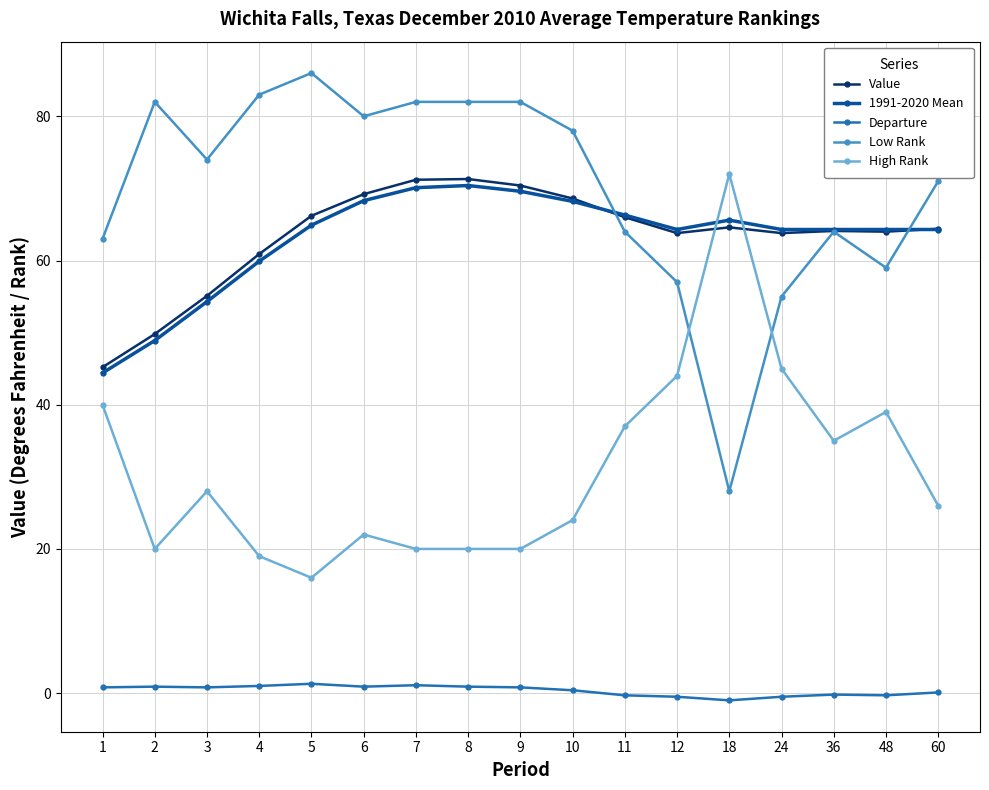

True or false: Departure and 1991-2020 Mean intersect in this chart.

False